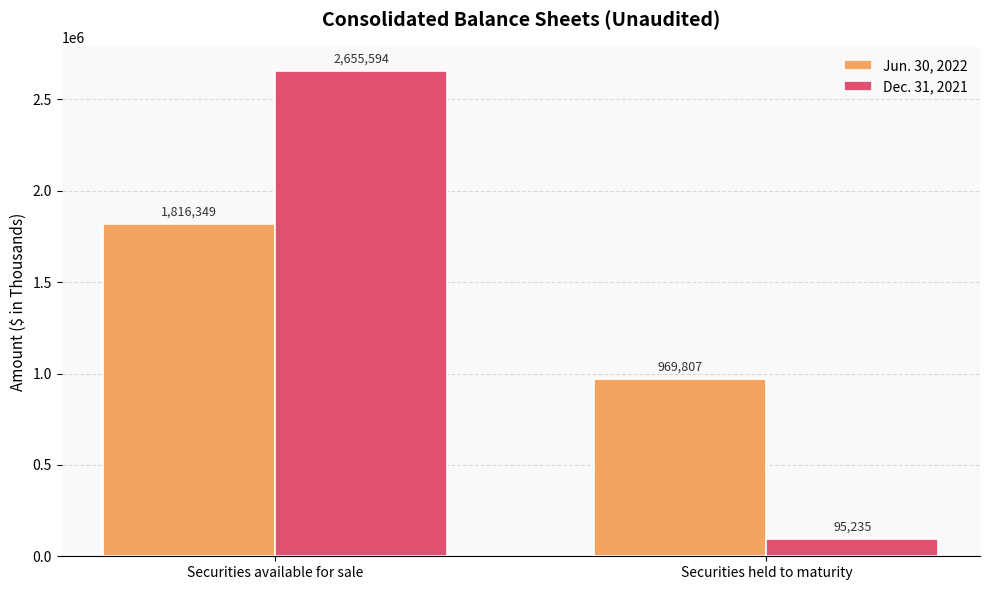

What is the minimum value shown in the chart?

95235